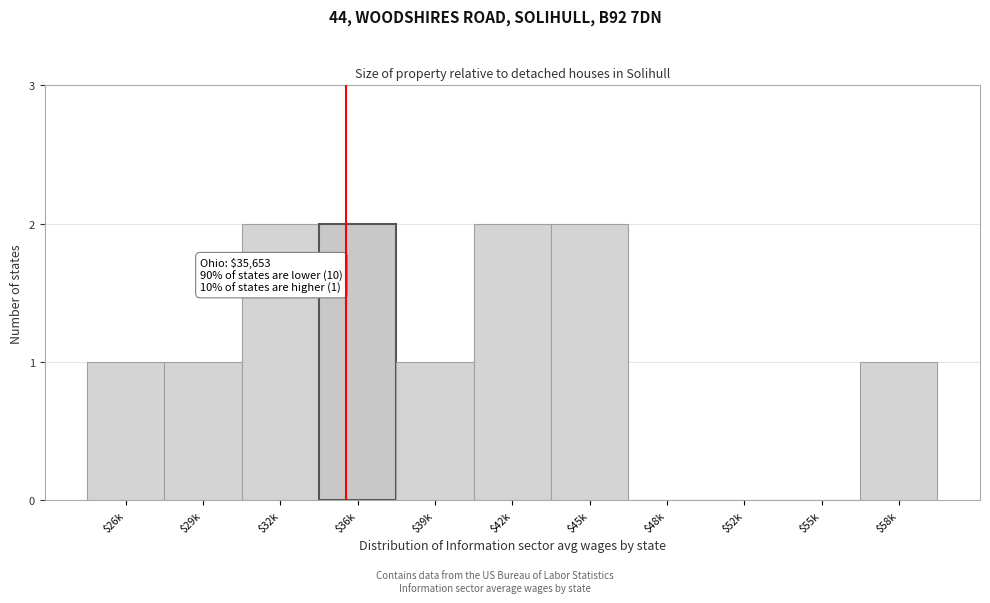

The chart shows a value of 0 at $52k. True or false?

True